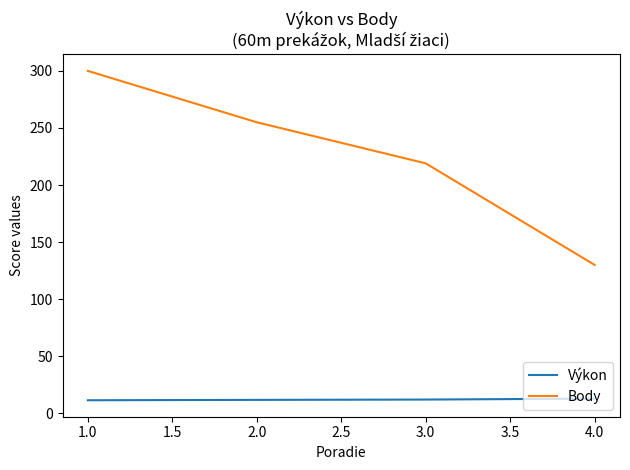

What are all the series names shown in the legend?

Výkon, Body